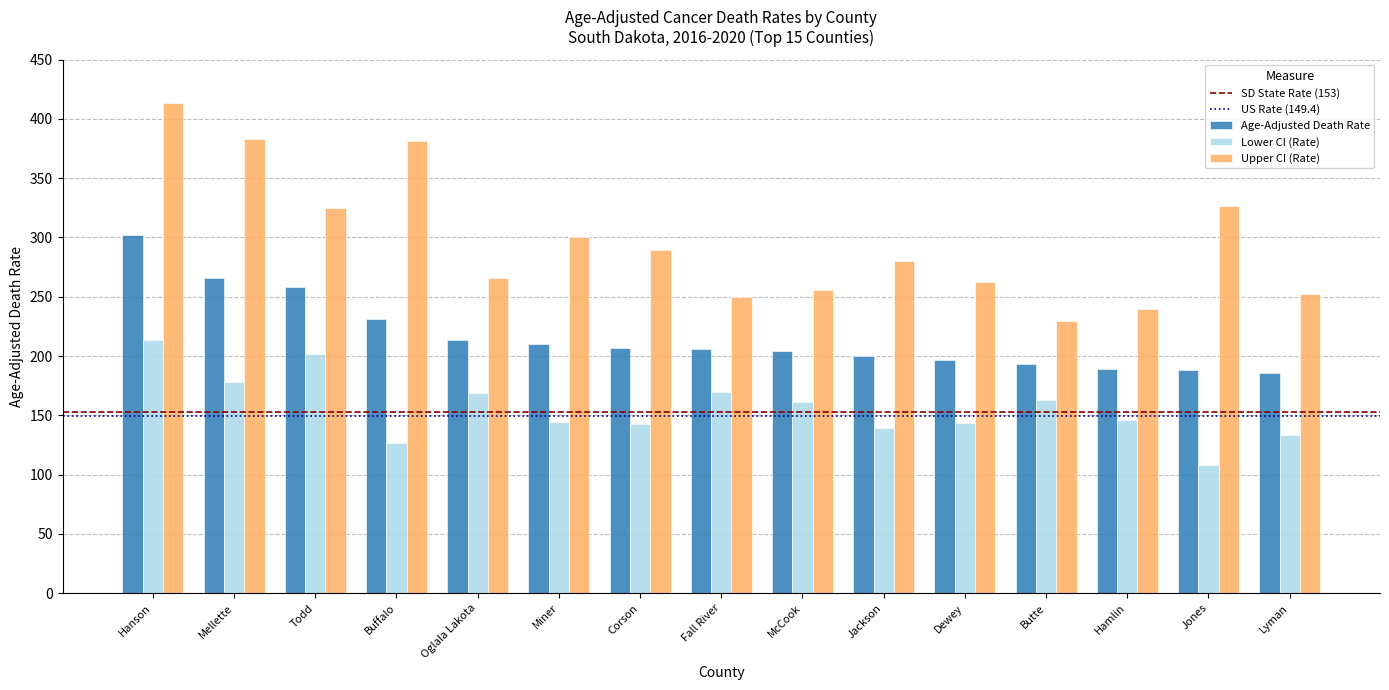

At how many categories does at least one series exceed 317?

5